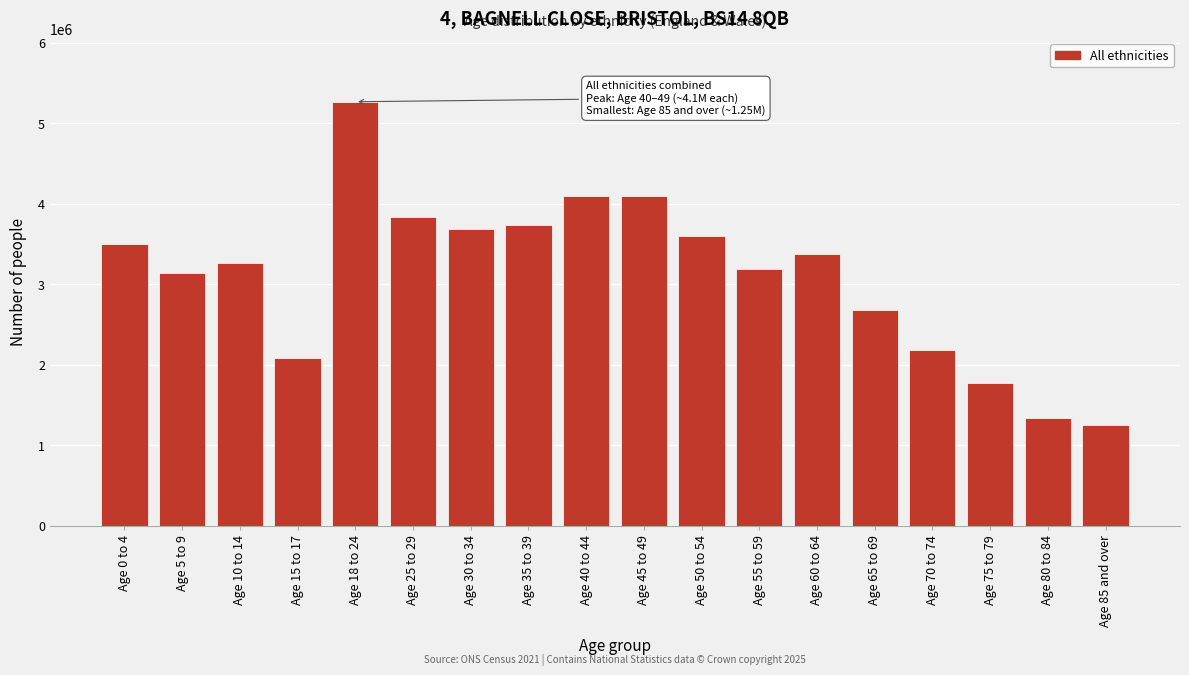

What is the approximate value at Age 75 to 79, to the nearest 50?

1777550